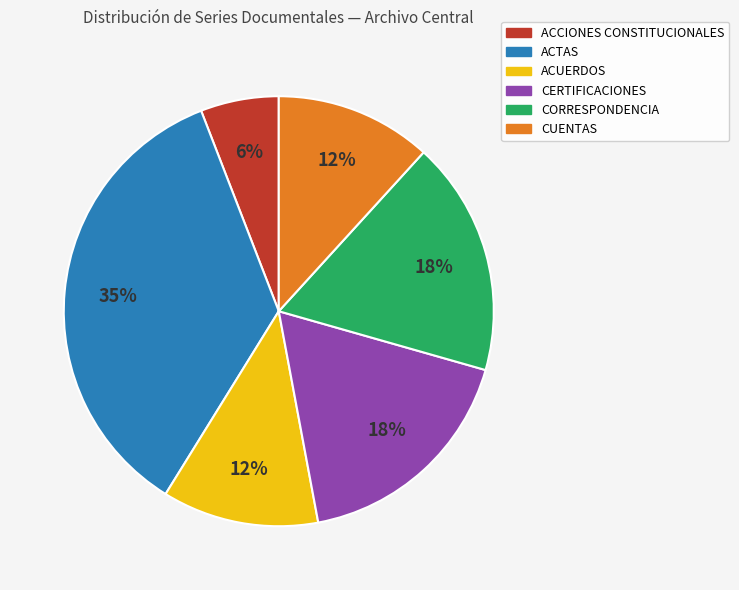

Does any single category account for the majority?

No